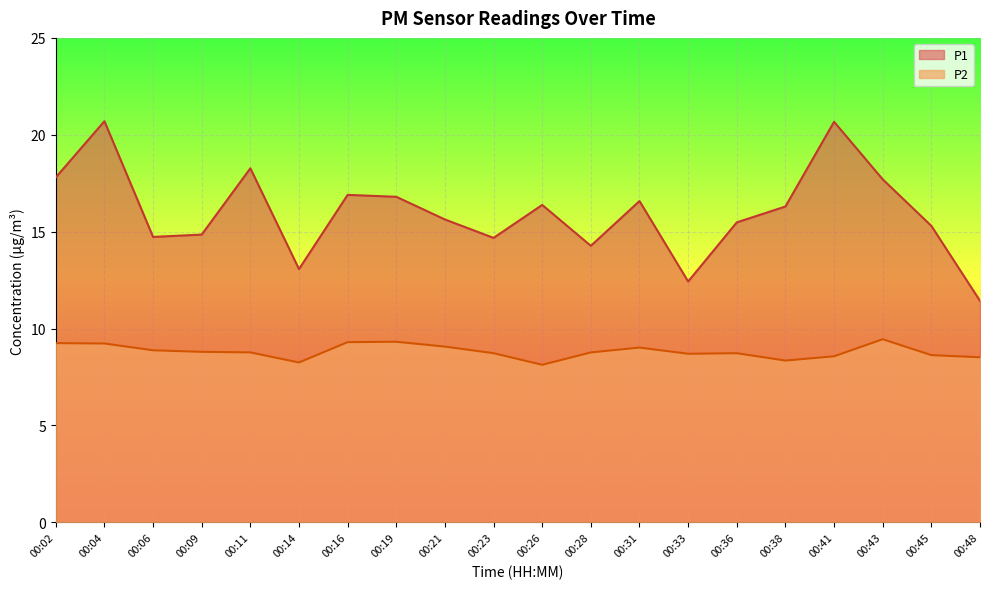

Does the chart display data point markers on the line(s)?

No